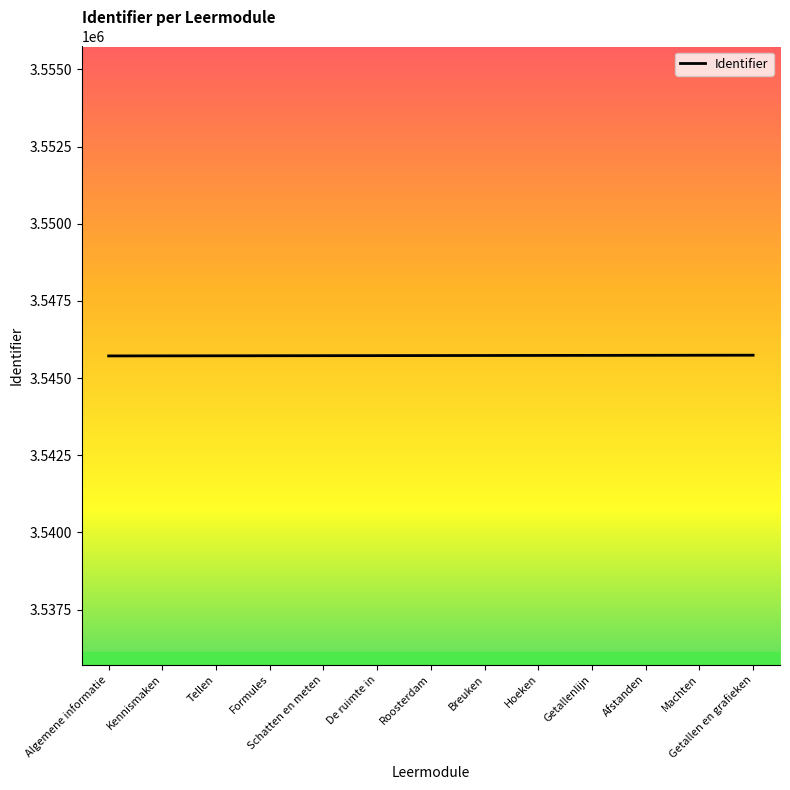

How many series are shown in this chart?

1